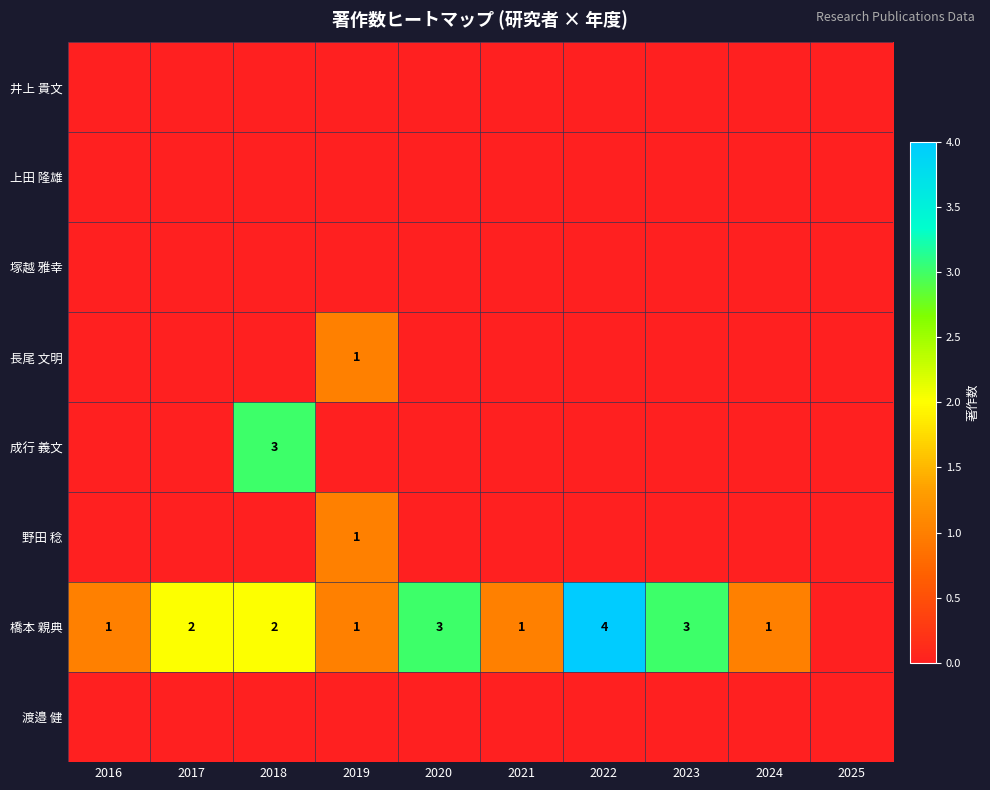

True or false: 橋本 親典 has a value of 1 at 2016.

True